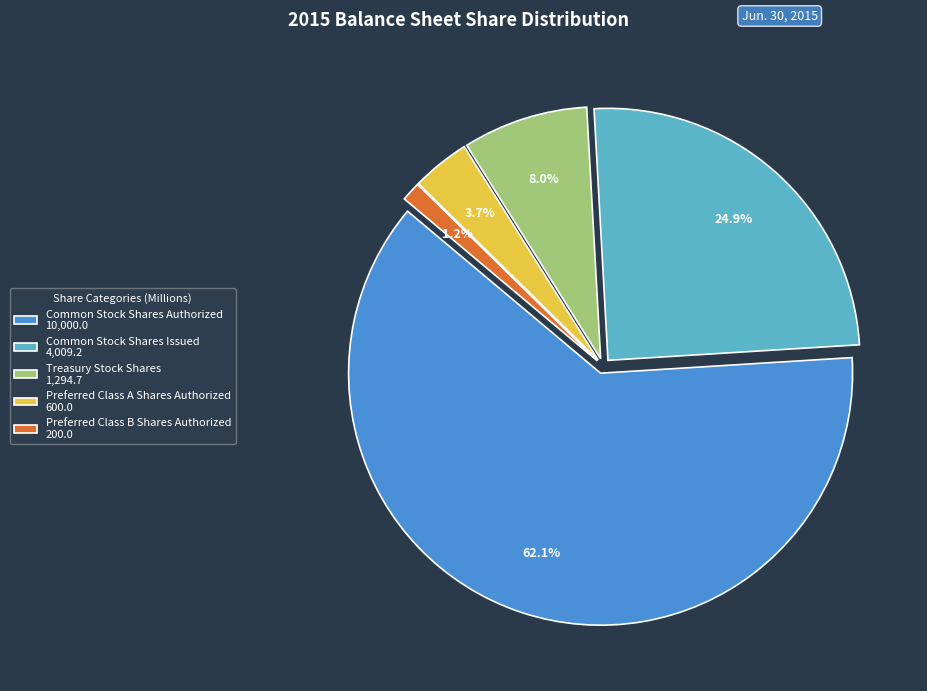

What percentage is the Common Stock Shares Authorized slice, to the nearest percent?

62%